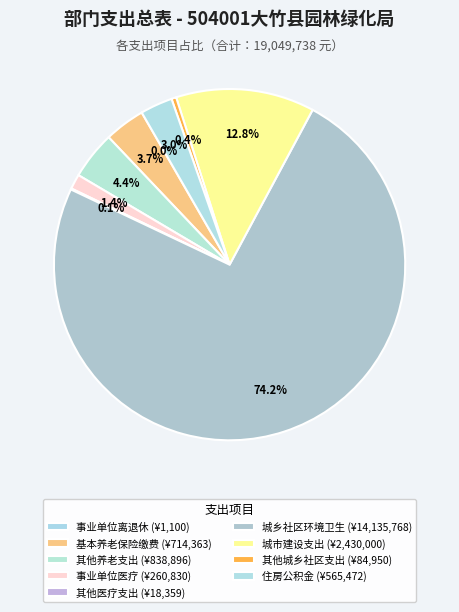

Which category accounts for the majority?

城乡社区环境卫生